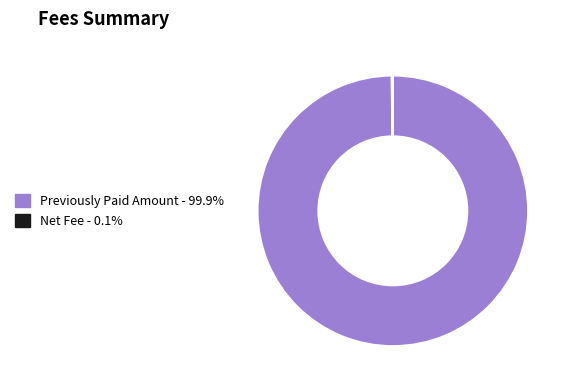

What is the largest slice in the pie chart?

Previously Paid Amount